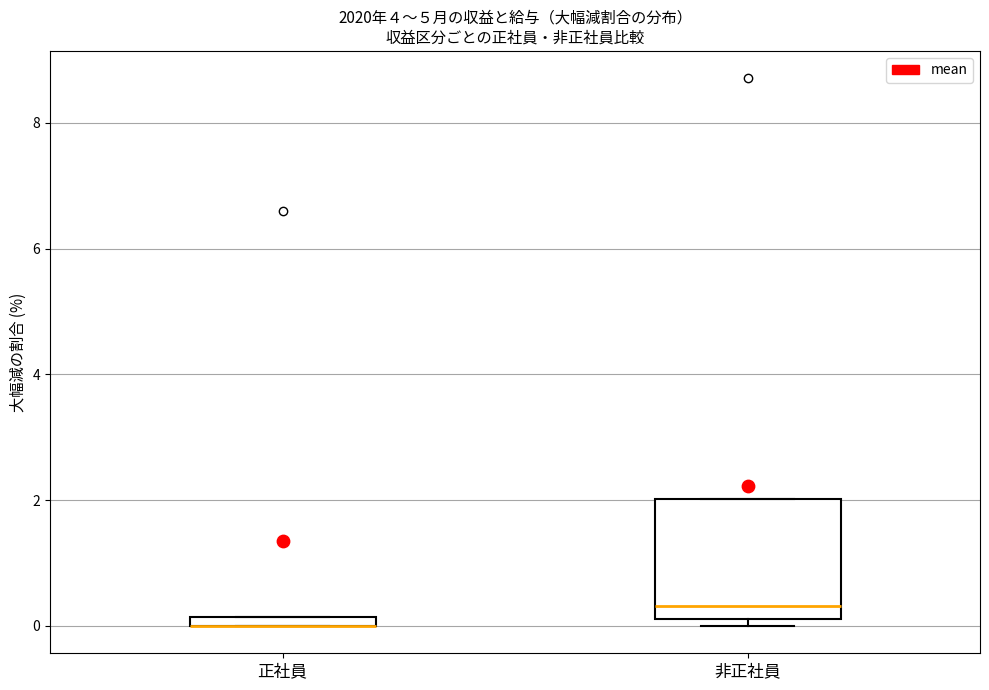

Where is the lower edge of the box for 非正社員 on the y-axis? The values are not printed on the chart, so give them approximately, as read against the axis.

0.2